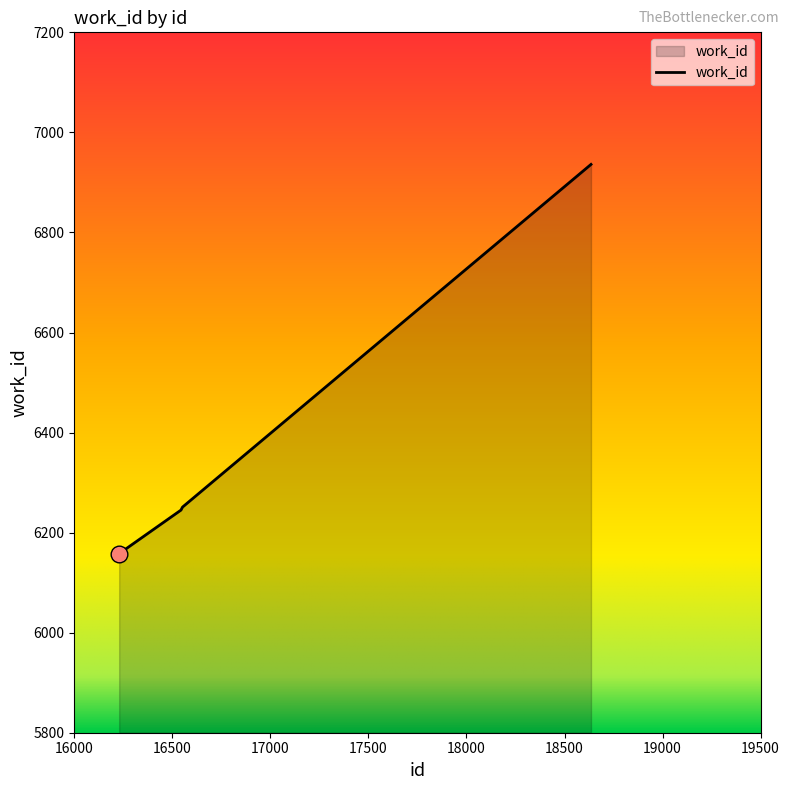

What is the smallest value displayed?

6158